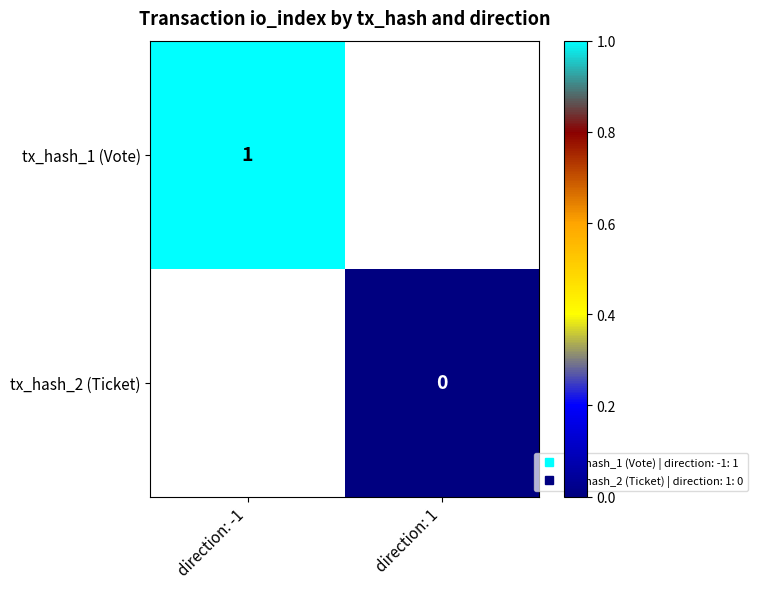

Which category has the highest value across all series?

direction: -1